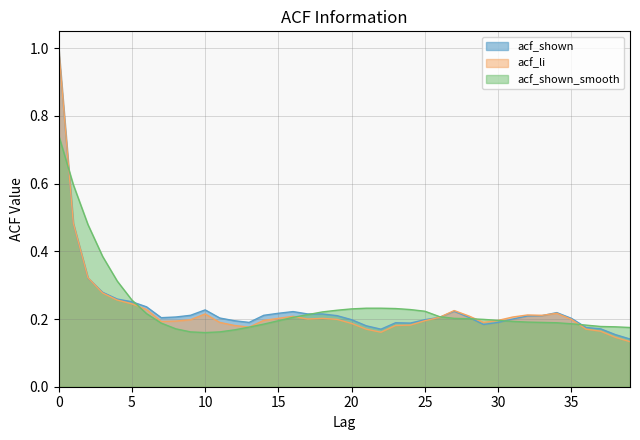

How many distinct data groups are displayed?

3